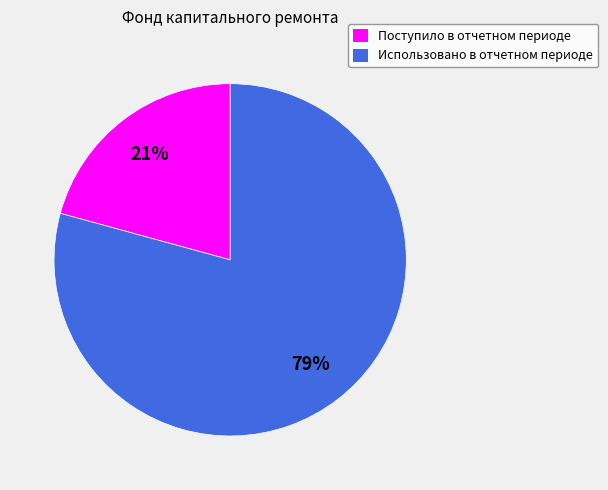

Do Использовано в отчетном периоде and Поступило в отчетном периоде together represent more than half of the pie?

Yes